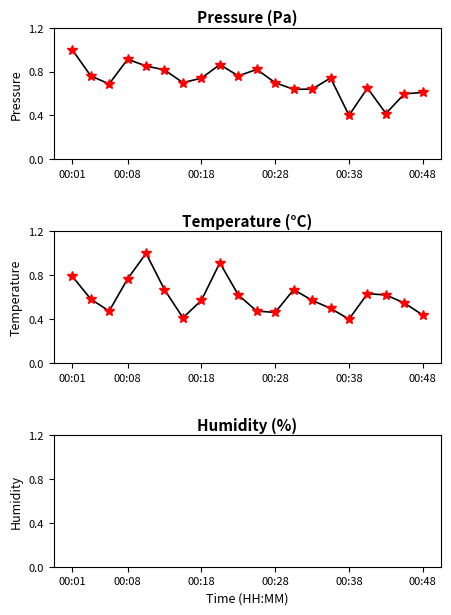

At which label does pressure_markers reach its peak?

00:01